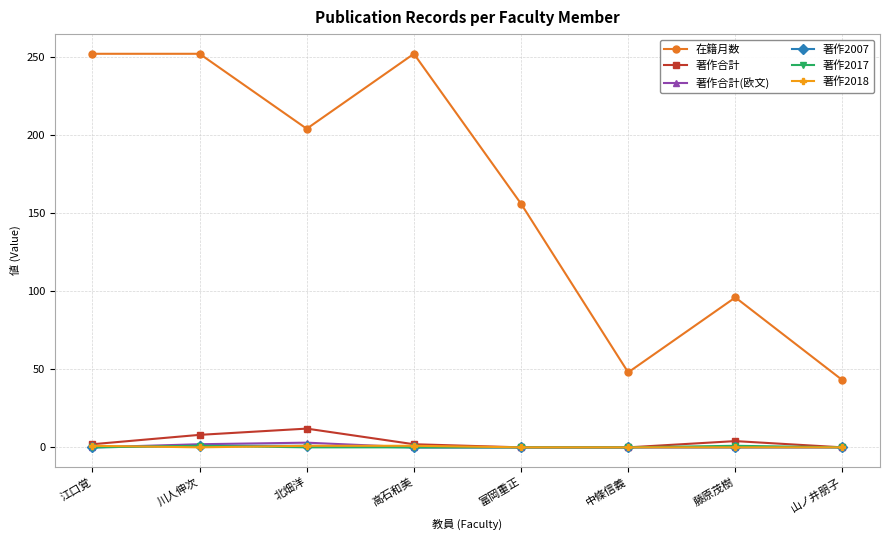

Where is the first local maximum for 著作合計?

北畑洋